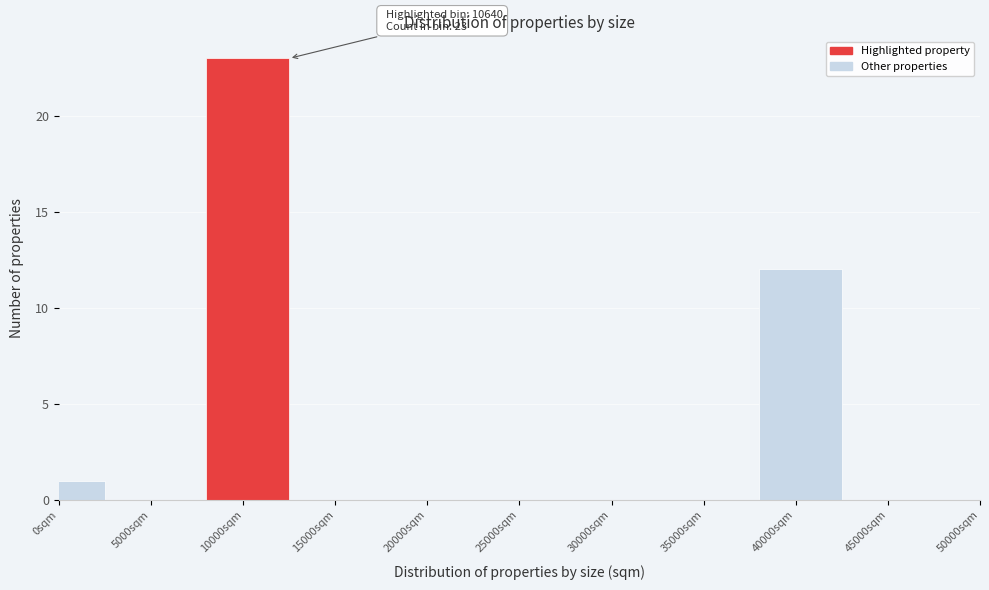

Reading right to left, transcribe all the data shown in this chart.

45000sqm=0	40000sqm=12	35000sqm=0	30000sqm=0	25000sqm=0	20000sqm=0	15000sqm=0	10000sqm=23	5000sqm=0	0sqm=1